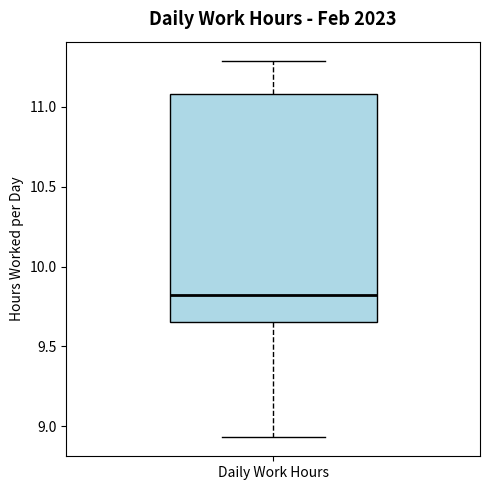

Transcribe this box plot: give where the median line is, the range the box spans, and where the two whiskers end, as read against the y-axis. The values are not printed on the chart, so give them approximately, as read against the axis.

median 9.80, box 9.65 to 11.10, whiskers 8.95 to 11.30